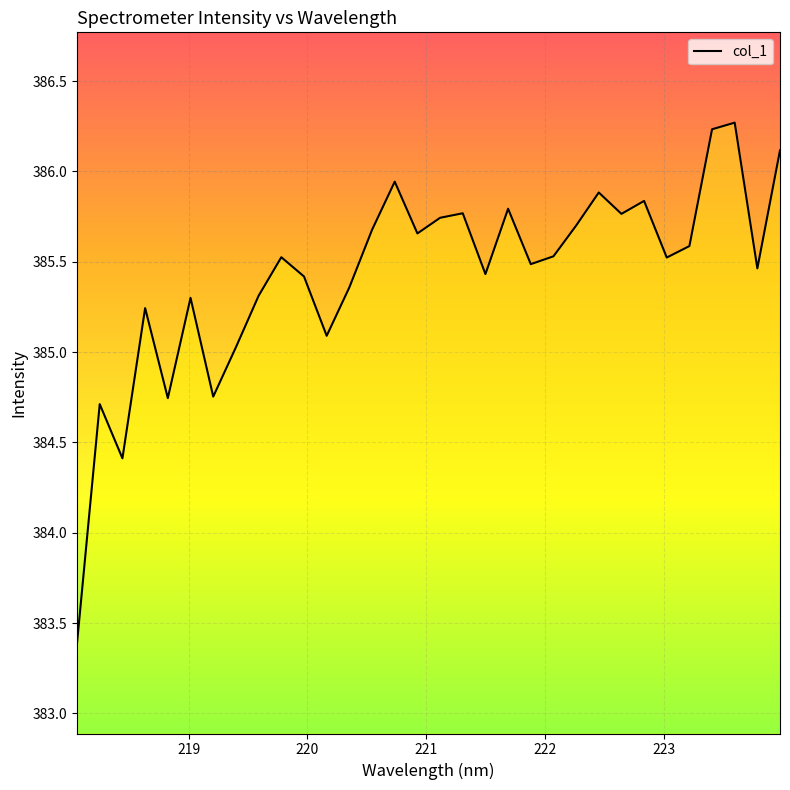

What is the greatest value displayed?

386.3